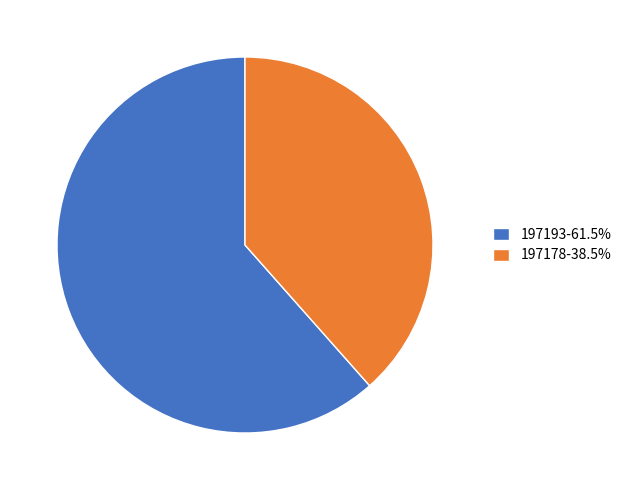

True or false: 197193 accounts for 56% of the total.

False